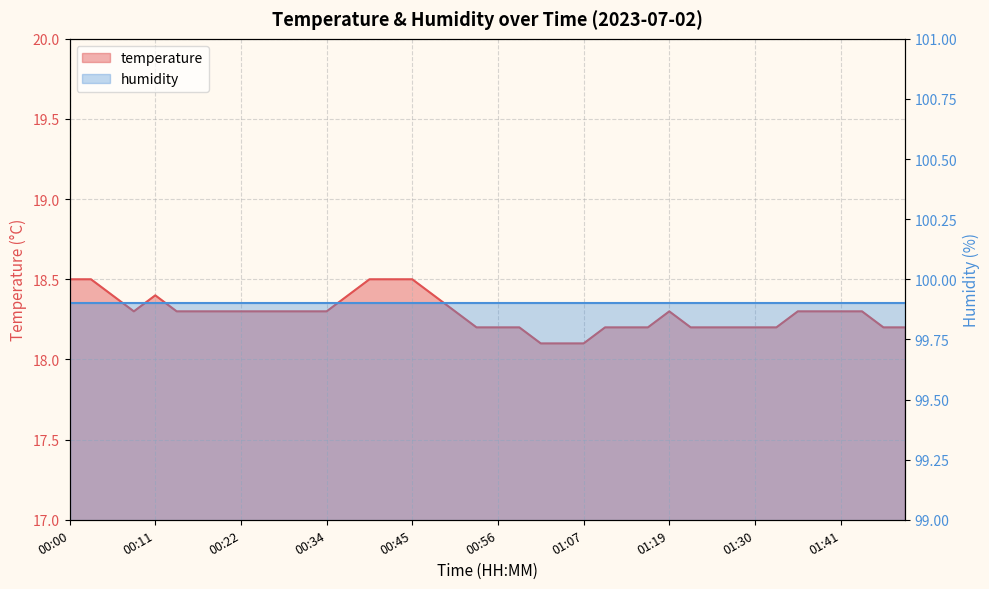

Reading left to right, extract all data points from this chart.

00:00=18.5	00:03=18.5	00:05=18.4	00:08=18.3	00:11=18.4	00:14=18.3	00:17=18.3	00:19=18.3	00:22=18.3	00:25=18.3	00:28=18.3	00:31=18.3	00:34=18.3	00:36=18.4	00:39=18.5	00:42=18.5	00:45=18.5	00:48=18.4	00:50=18.3	00:53=18.2	00:56=18.2	00:59=18.2	01:02=18.1	01:04=18.1	01:07=18.1	01:10=18.2	01:13=18.2	01:16=18.2	01:19=18.3	01:21=18.2	01:24=18.2	01:27=18.2	01:30=18.2	01:33=18.2	01:35=18.3	01:38=18.3	01:41=18.3	01:44=18.3	01:47=18.2	01:49=18.2